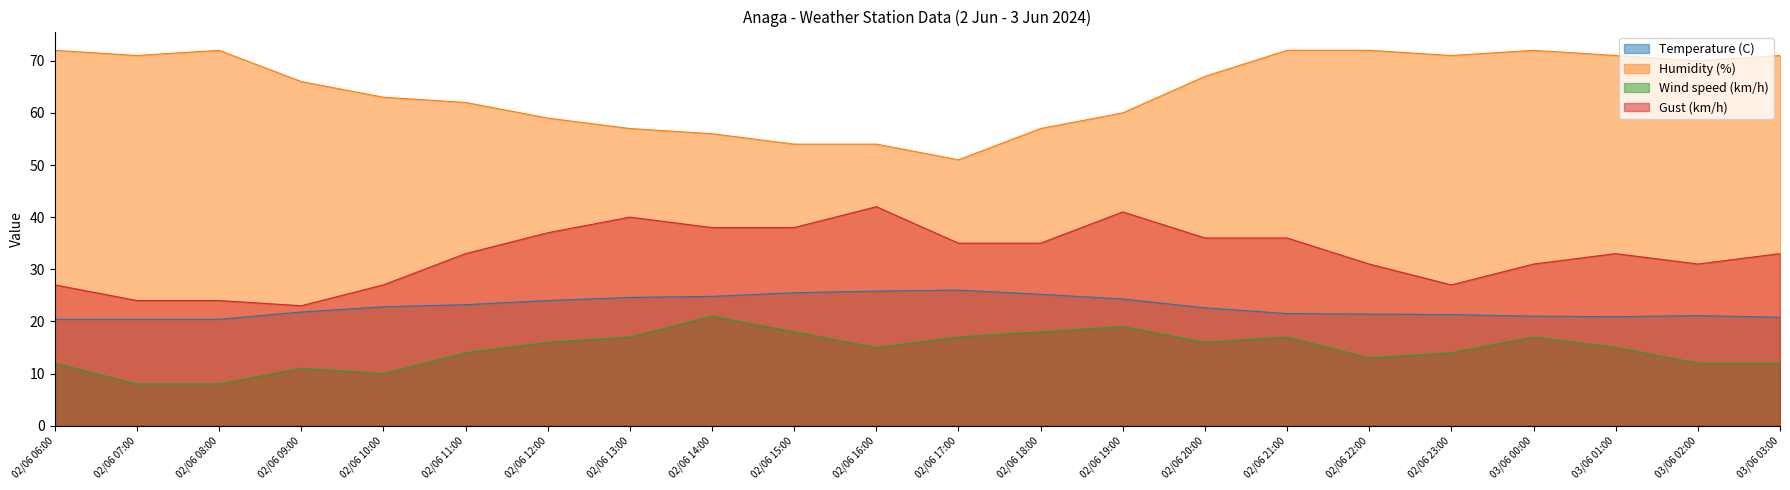

Which series changed the most between 02/06 13:00 and 02/06 17:00?

Humidity (%)